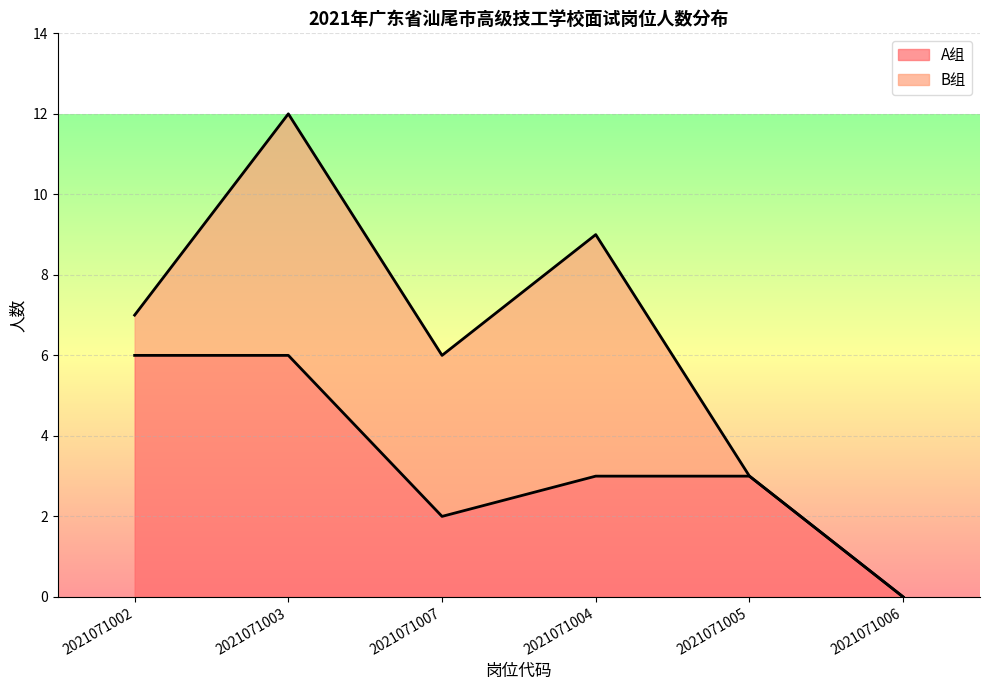

What is the label of the 1st point from the right?

2021071006